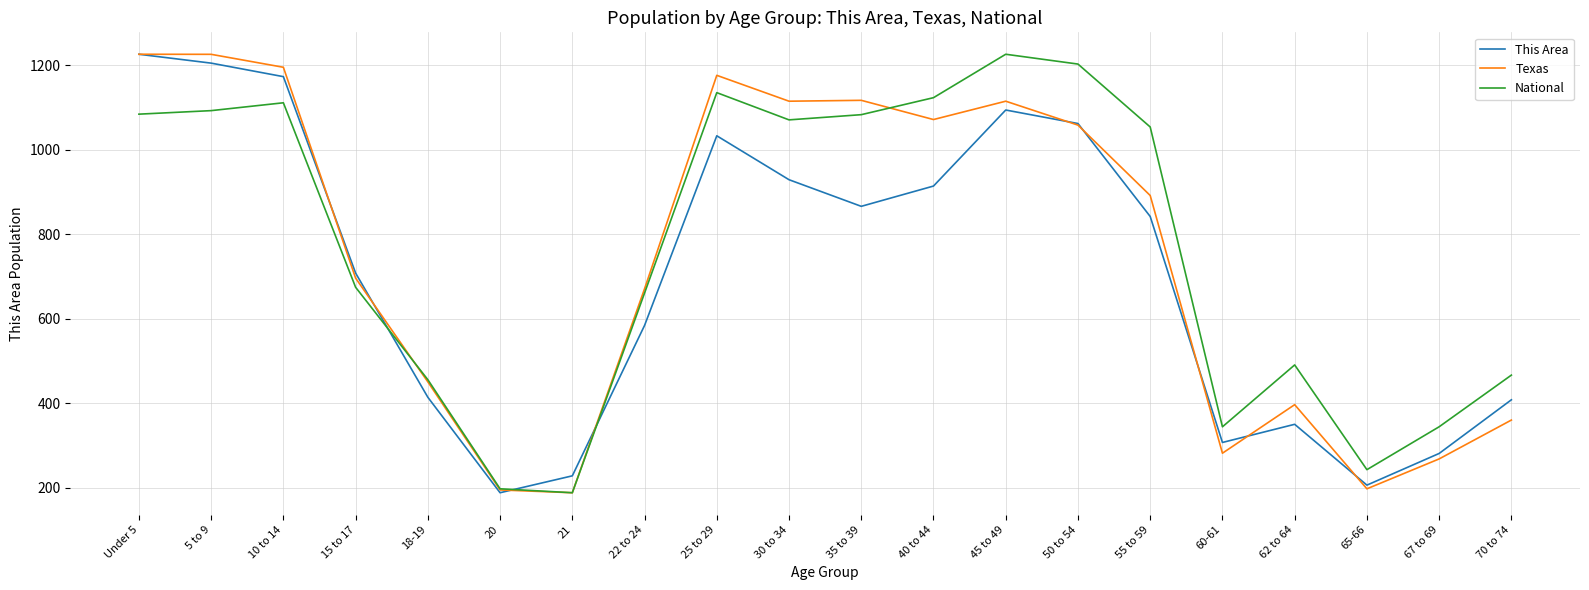

Is the value of National at 67 to 69 greater than the value of Texas at 25 to 29?

Yes